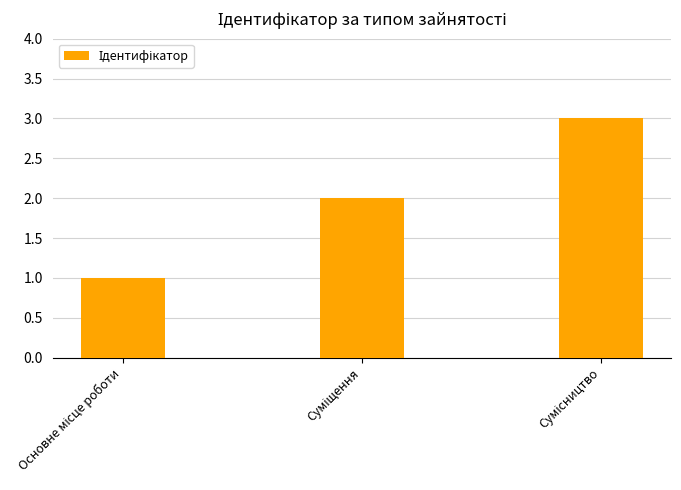

What is the sum of all values?

6